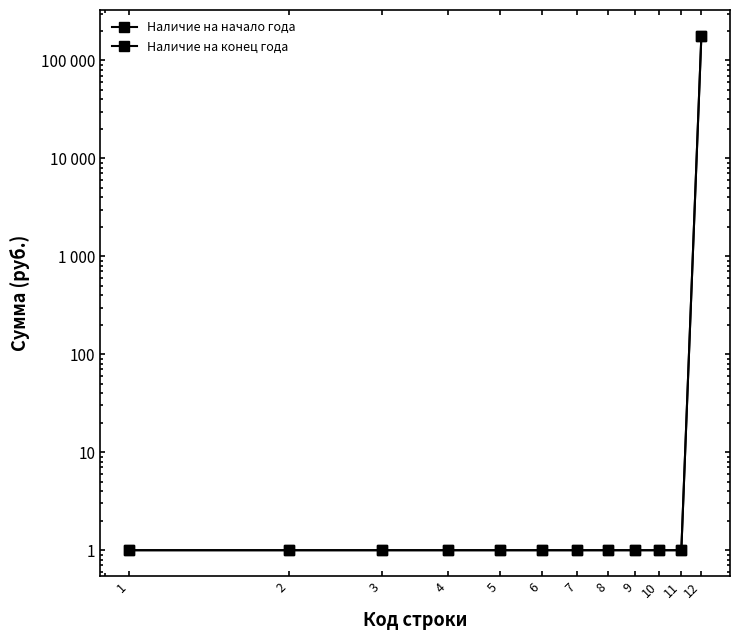

What is the maximum value for Наличие на конец года?

178276